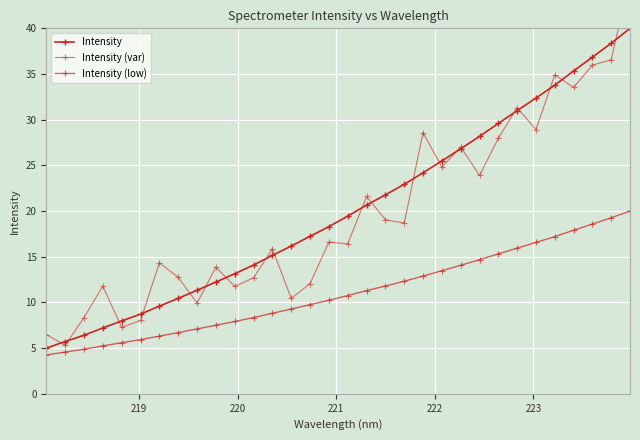

Reading left to right, transcribe all the data shown in this chart.

Intensity: 5.0	5.7	6.4	7.2	8.0	8.7	9.6	10.4	11.3	12.2	13.1	14.1	15.1	16.2	17.2	18.3	19.4	20.7	21.8	22.9	24.2	25.5	26.8	28.2	29.6	31.0	32.4	33.8	35.3	36.8	38.4	40.0
Intensity (var): 6.5	5.3	8.3	11.8	7.3	8.0	14.3	12.7	9.9	13.9	11.8	12.7	15.9	10.4	12.1	16.6	16.4	21.6	19.0	18.7	28.6	24.8	27.0	23.9	28.0	31.3	28.9	34.9	33.5	36.0	36.6	45.6
Intensity (low): 4.2	4.6	4.9	5.2	5.6	5.9	6.3	6.7	7.1	7.5	7.9	8.3	8.8	9.3	9.8	10.2	10.8	11.3	11.8	12.3	12.9	13.5	14.1	14.7	15.3	15.9	16.6	17.2	17.9	18.6	19.3	20.0